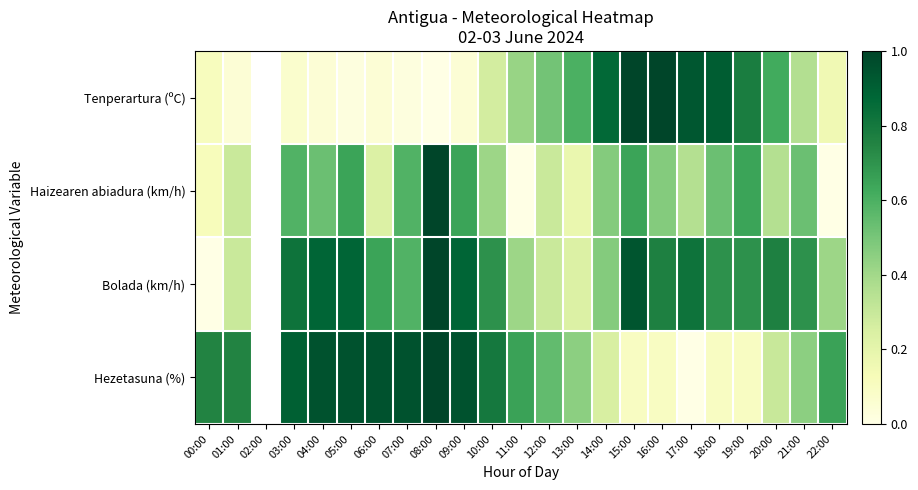

Between 08:00 and 15:00, which series saw the biggest shift?

Tenperartura (ºC)